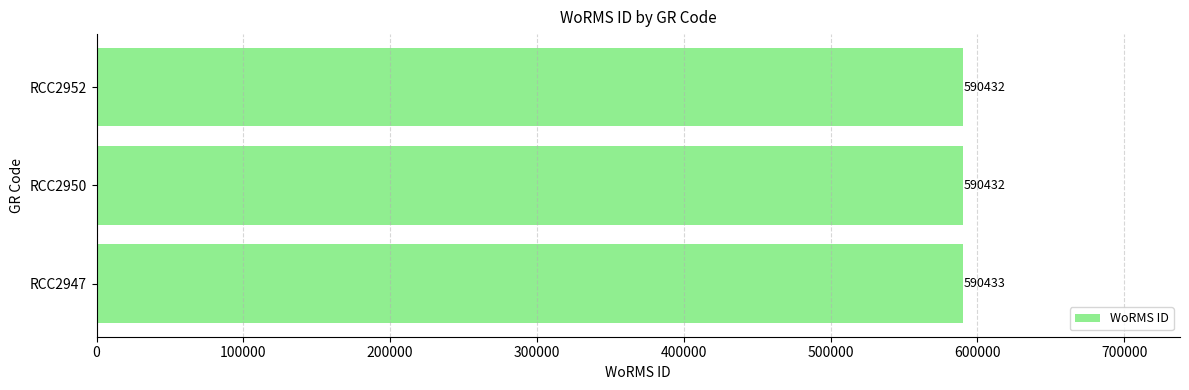

The value at RCC2952 is 399696. True or false?

False